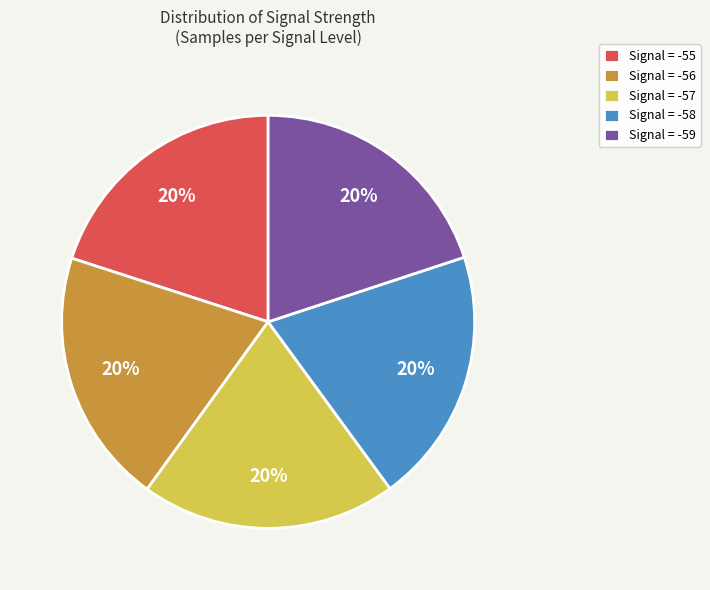

To the nearest percent, what is the average slice percentage?

20%